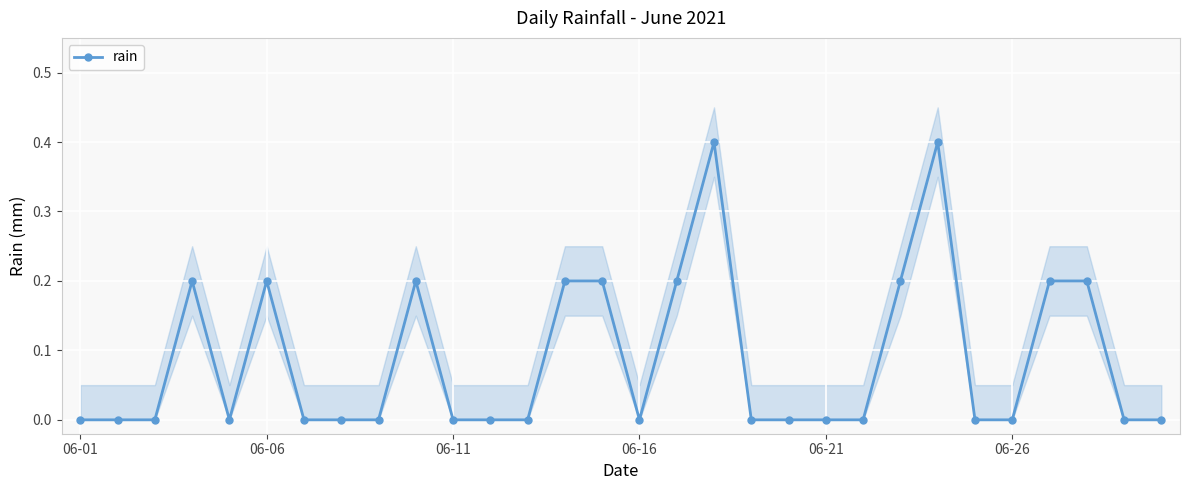

True or false: rain has more than 0 points higher than both neighbors.

True